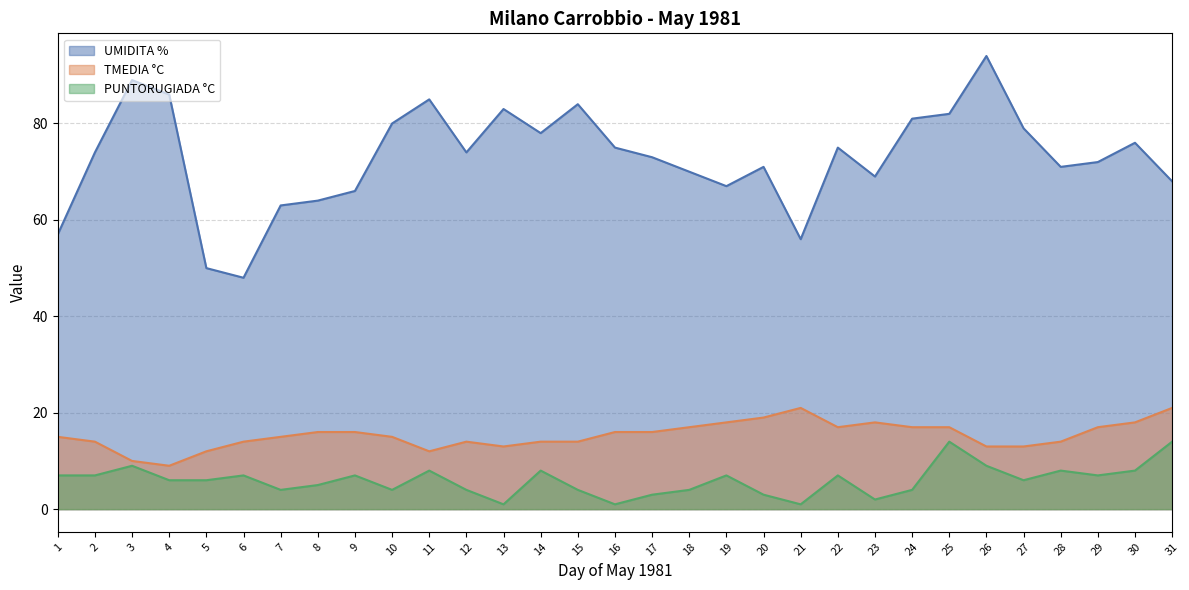

Where does the UMIDITA % series first go above 74?

3